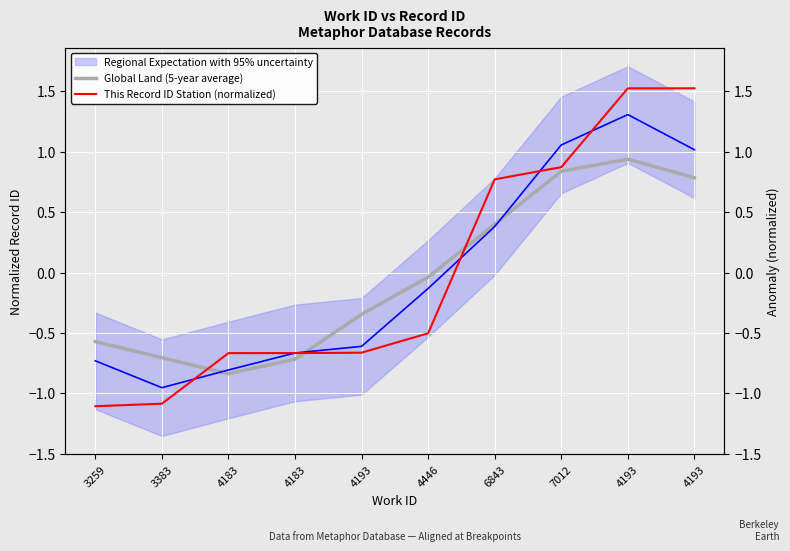

What is the total value across all series at 4183?

-1.5